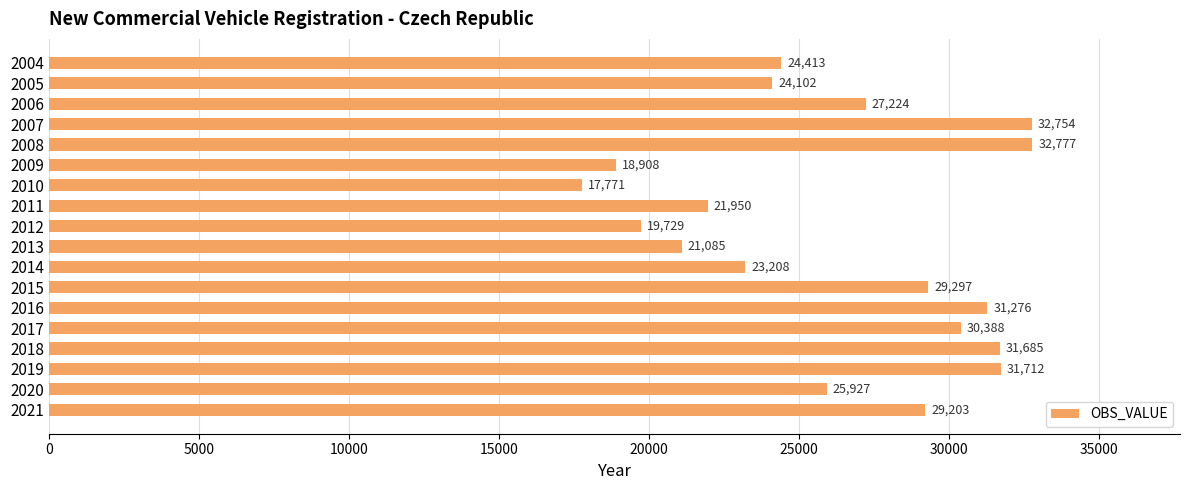

At which label is the value closest to 25274?

2020